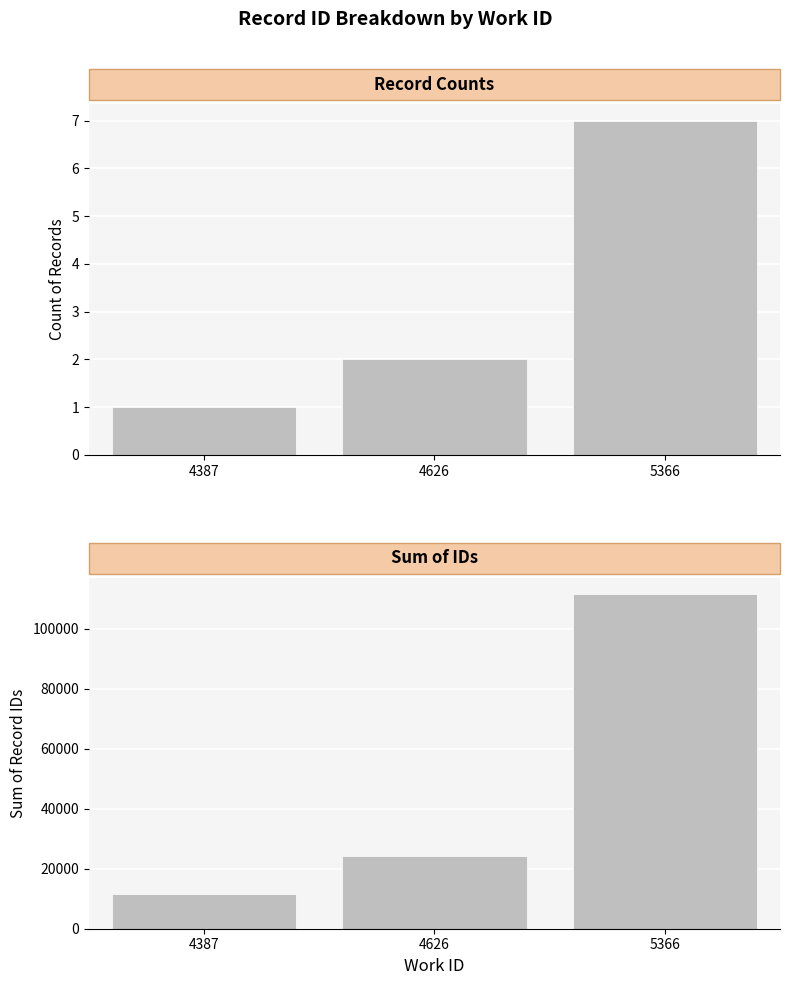

Reading left to right, transcribe all the data shown in this chart.

Count of Records: 1	2	7
Sum of IDs: 11568	24383	111350